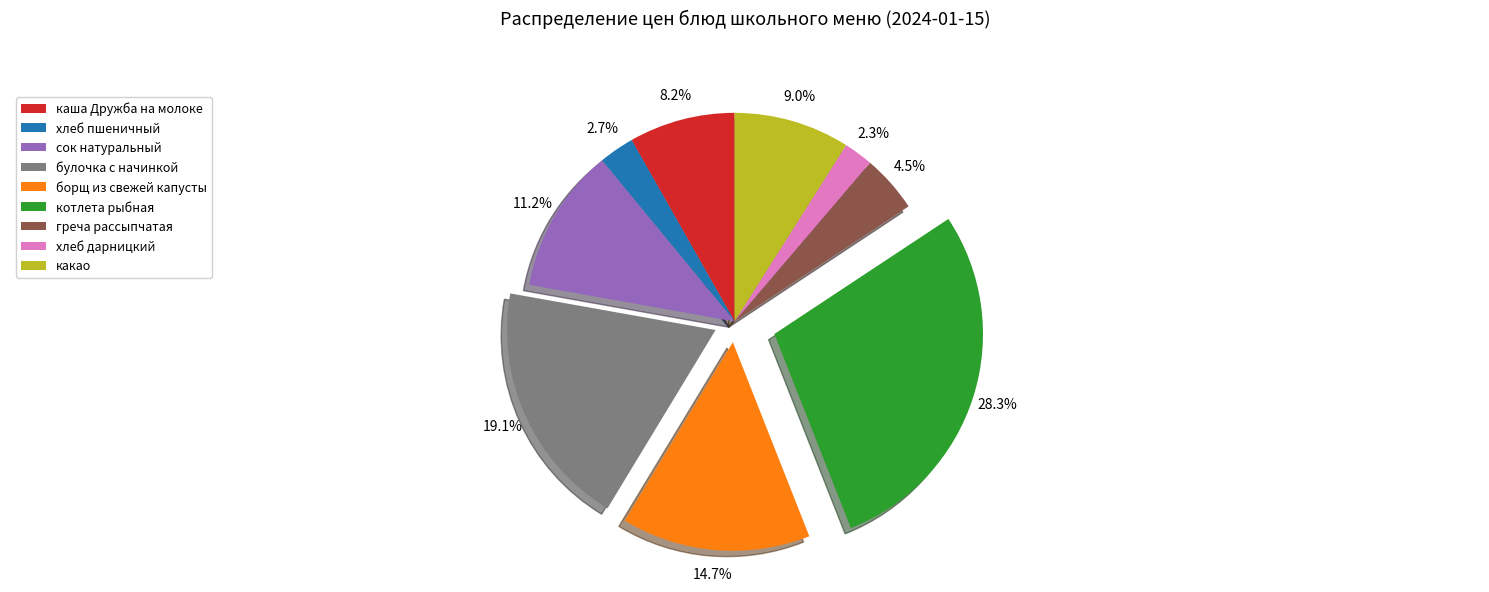

The сок натуральный slice represents 11% of the pie. True or false?

True